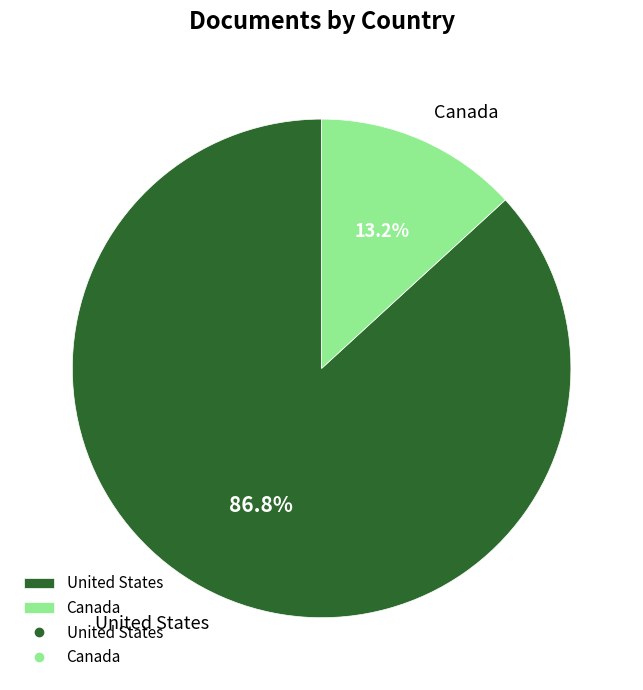

Between United States and Canada, which is larger?

United States